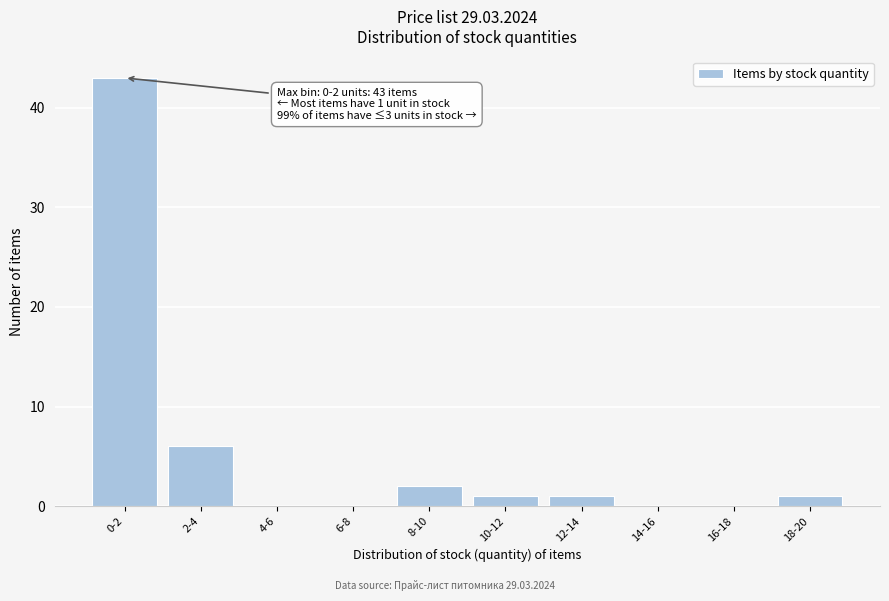

Reading left to right, transcribe all the data shown in this chart.

0-2=43	2-4=6	4-6=0	6-8=0	8-10=2	10-12=1	12-14=1	14-16=0	16-18=0	18-20=1